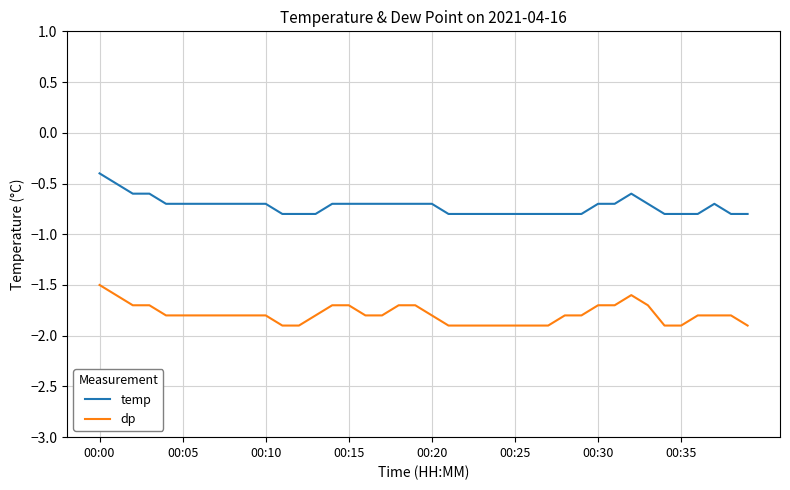

Rank the series by their average value, from highest to lowest.

temp, dp